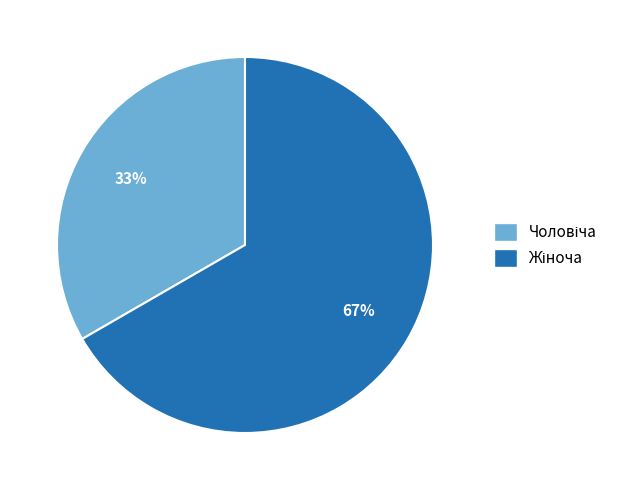

Does any single category account for the majority?

Yes